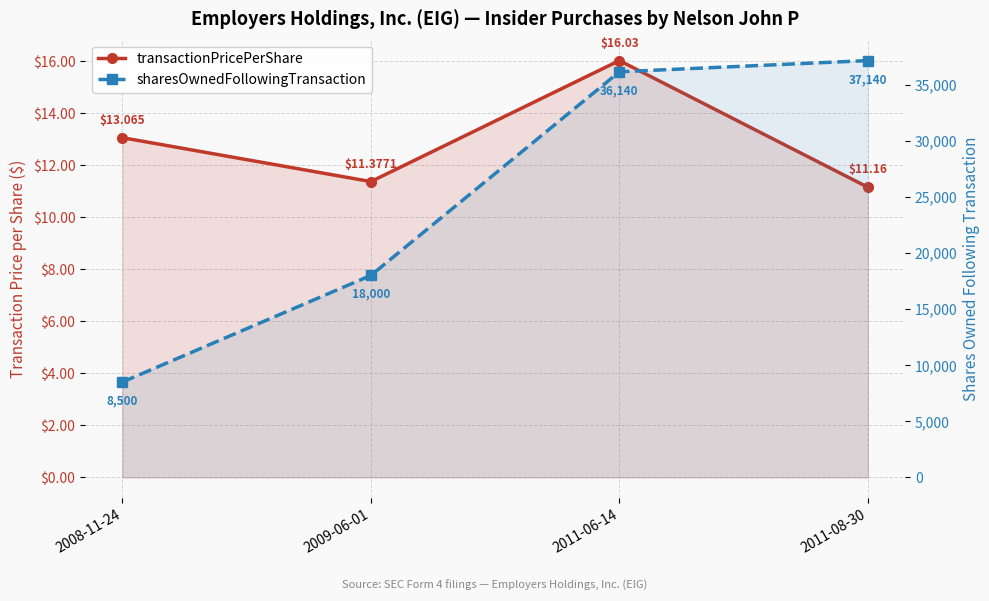

List the series in order of their overall mean, highest first.

sharesOwnedFollowingTransaction, transactionPricePerShare